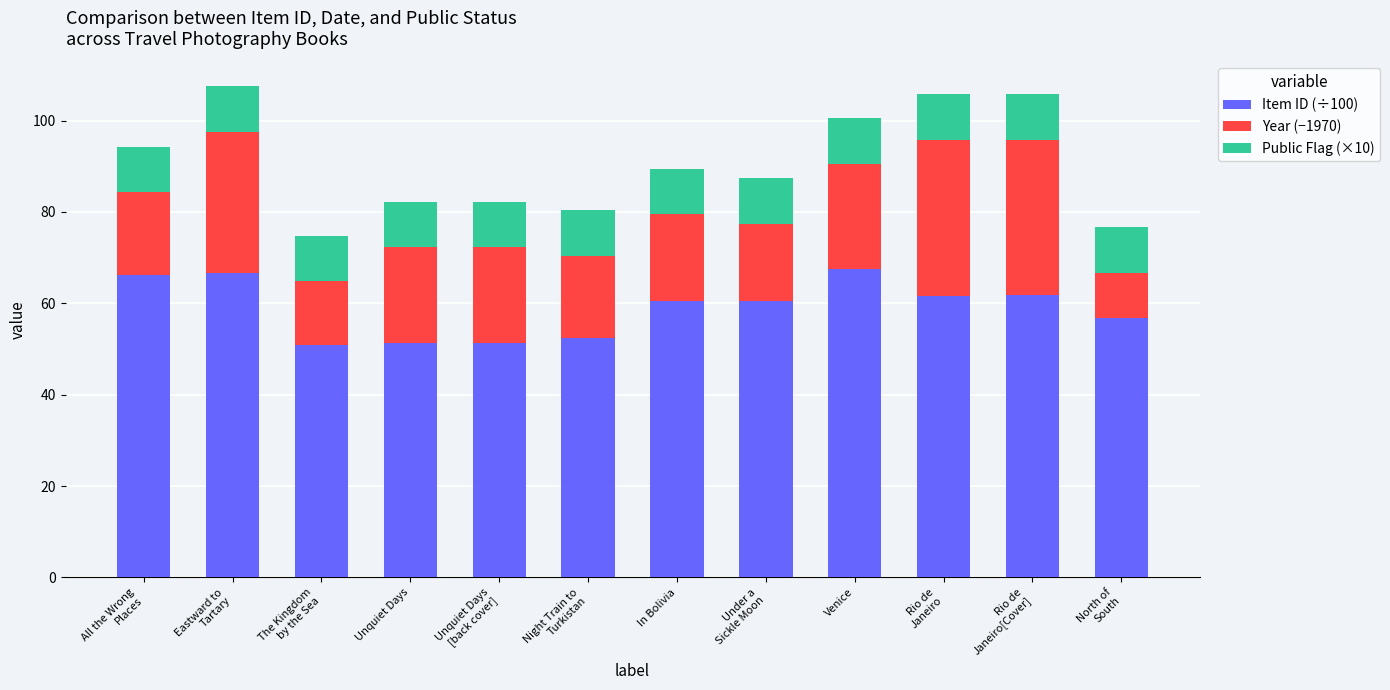

What is the lowest value of the Item ID (÷100) series?

50.8